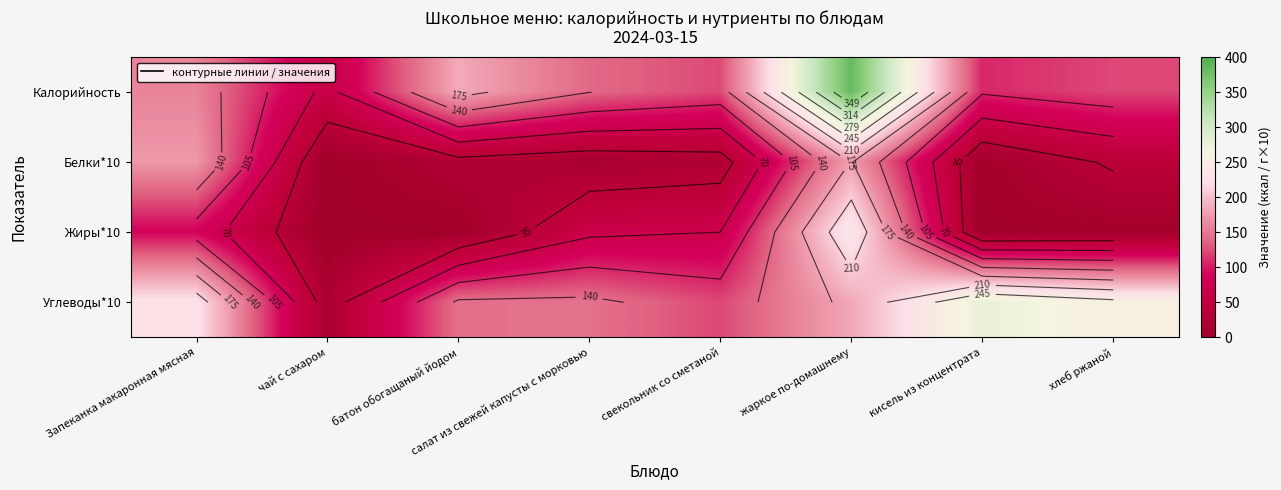

How many data points in Белки*10 are above 23?

4